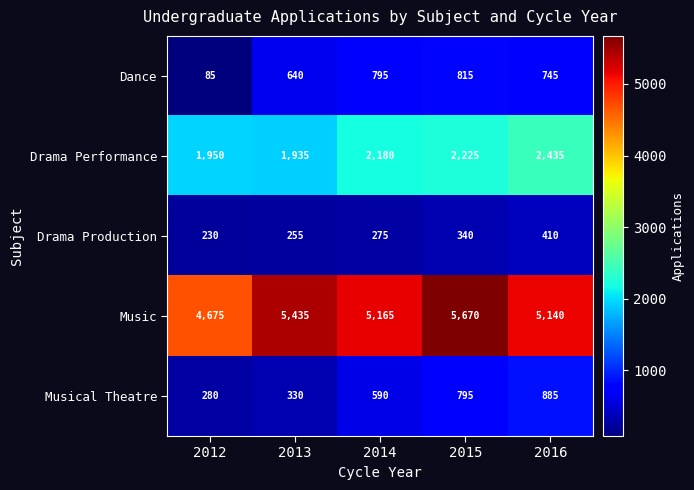

Reading left to right, list all the values displayed in this chart.

Dance: 2012=85	2013=640	2014=795	2015=815	2016=745
Drama Performance: 2012=1950	2013=1935	2014=2180	2015=2225	2016=2435
Drama Production: 2012=230	2013=255	2014=275	2015=340	2016=410
Music: 2012=4675	2013=5435	2014=5165	2015=5670	2016=5140
Musical Theatre: 2012=280	2013=330	2014=590	2015=795	2016=885